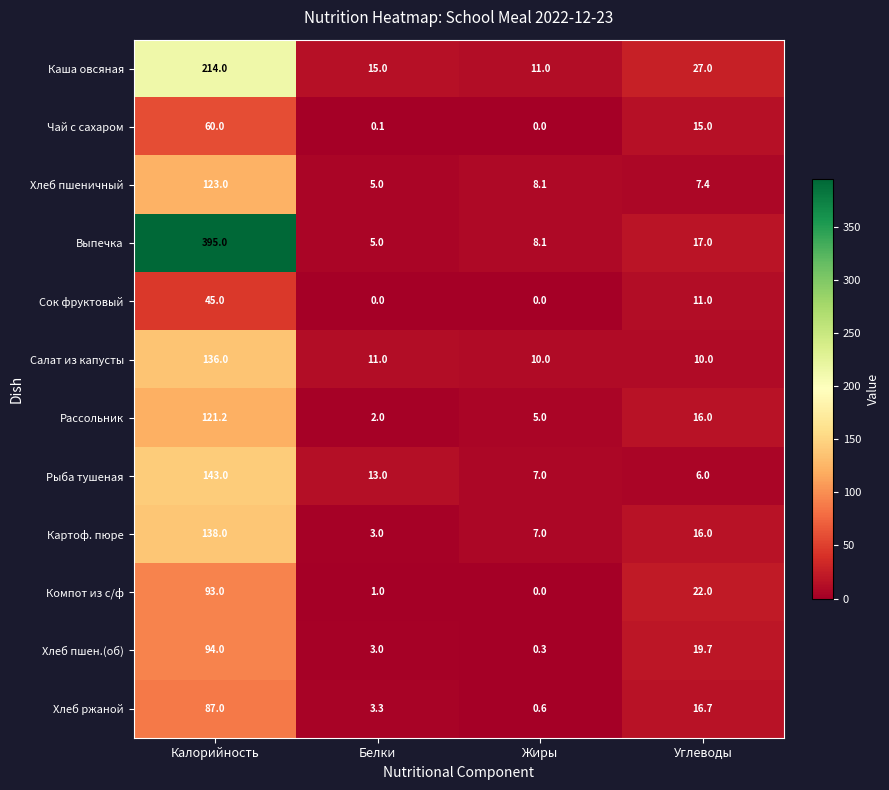

What value does the Хлеб пшен.(об) series have at Белки?

3.0